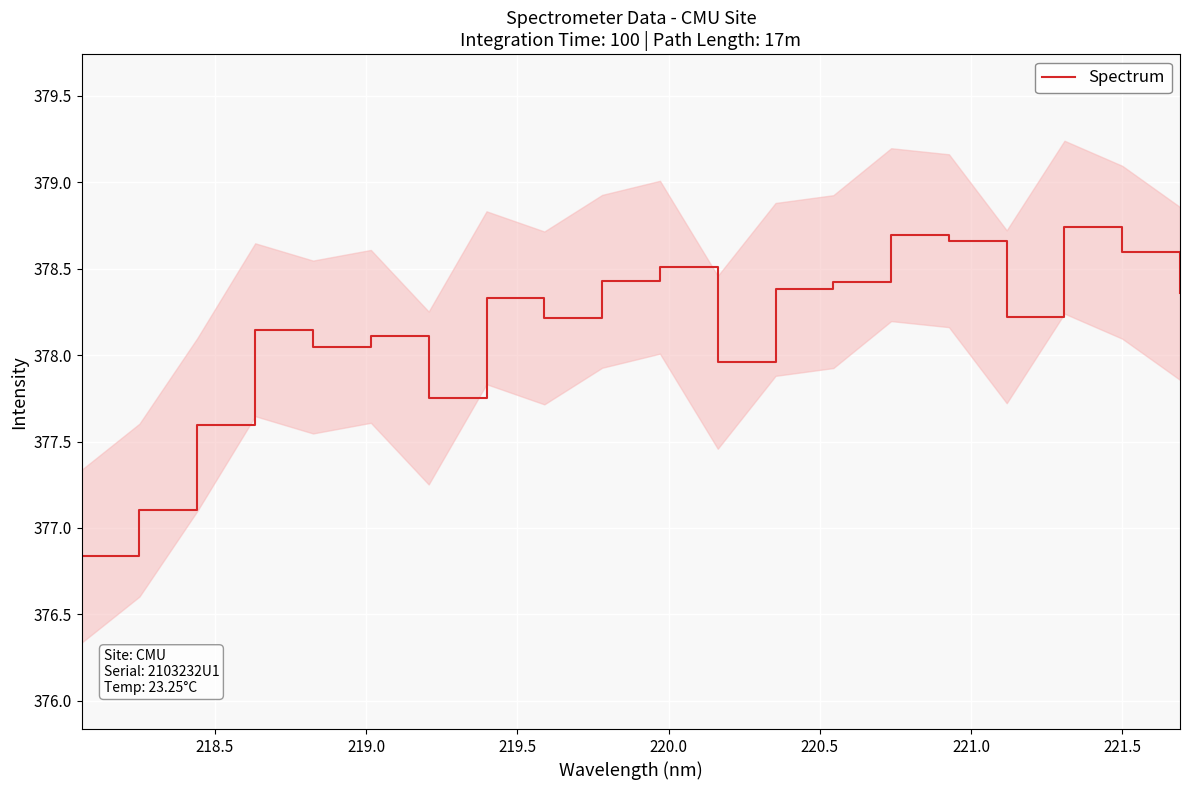

What is the minimum value shown in the chart?

376.8